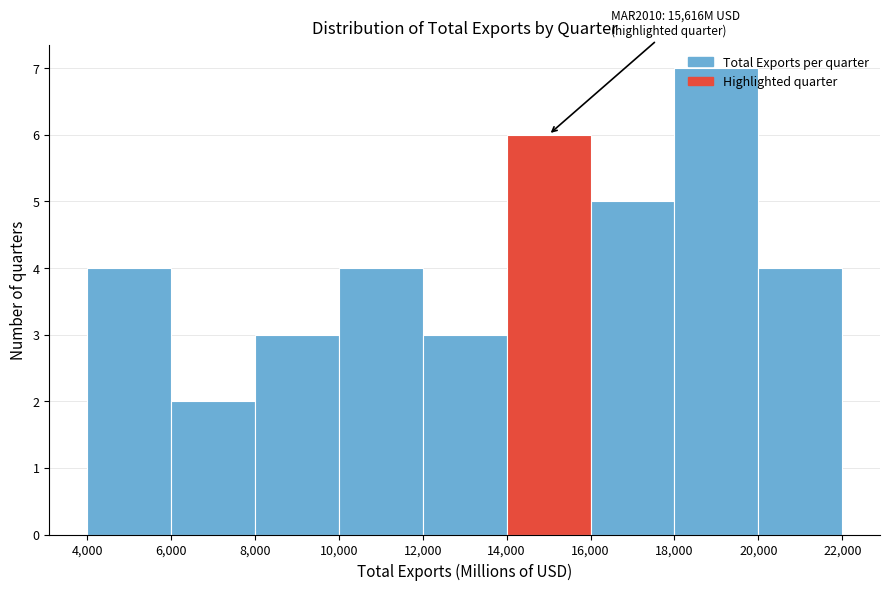

Over which range of the x-axis is the bar tallest?

18,000 to 20,000